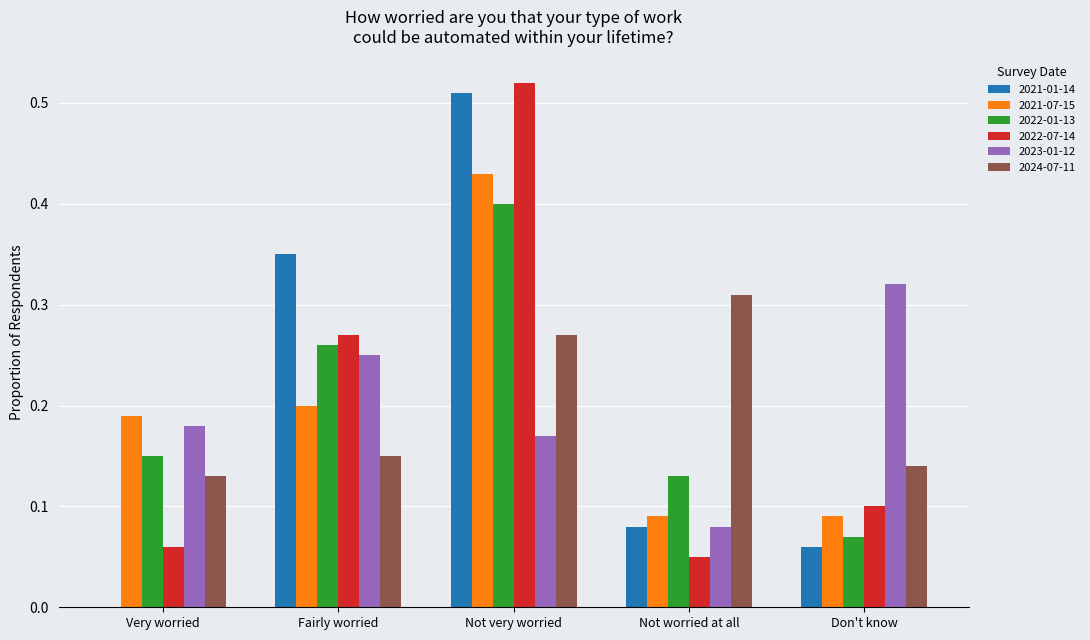

At which category does the chart reach its peak across all series?

Not very worried